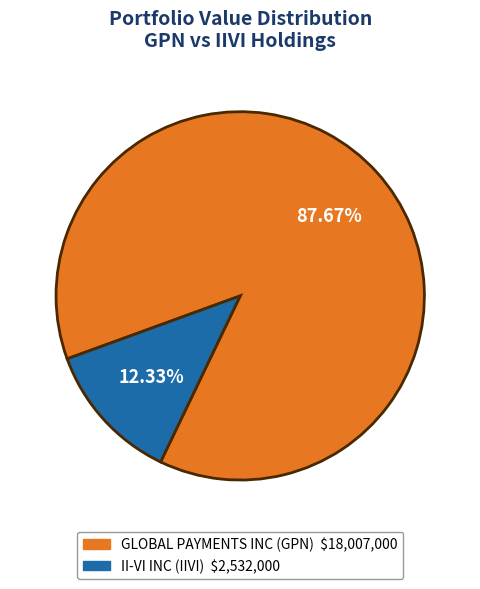

Is the sum of GLOBAL PAYMENTS INC and II-VI INC greater than half?

Yes